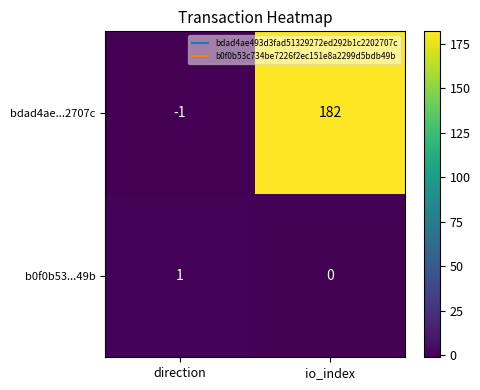

What is the sum of all bdad4ae...2707c values?

181